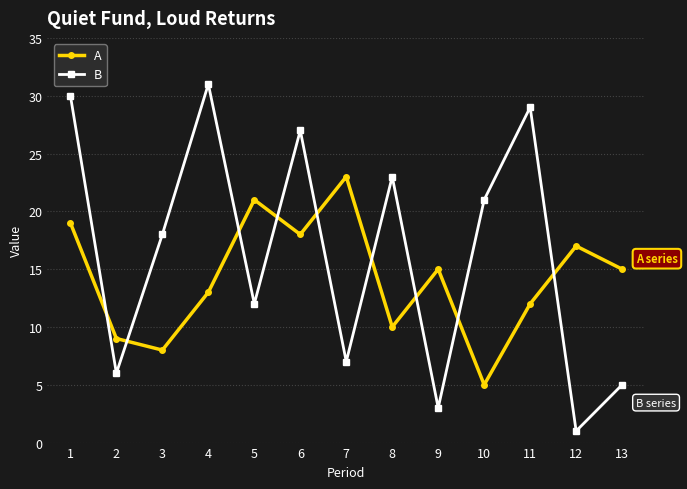

Reading right to left, list all the values displayed in this chart.

A: 13=15	12=17	11=12	10=5	9=15	8=10	7=23	6=18	5=21	4=13	3=8	2=9	1=19
B: 13=5	12=1	11=29	10=21	9=3	8=23	7=7	6=27	5=12	4=31	3=18	2=6	1=30